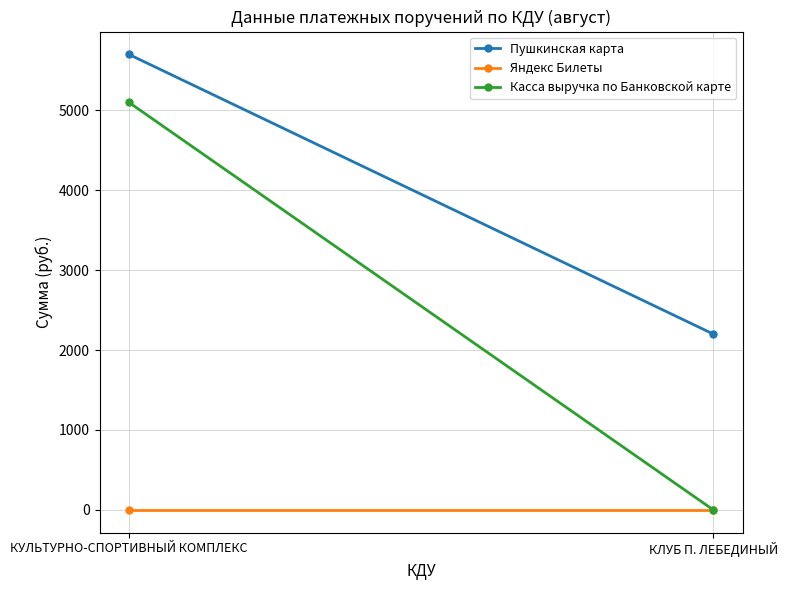

What is the greatest value displayed?

5700